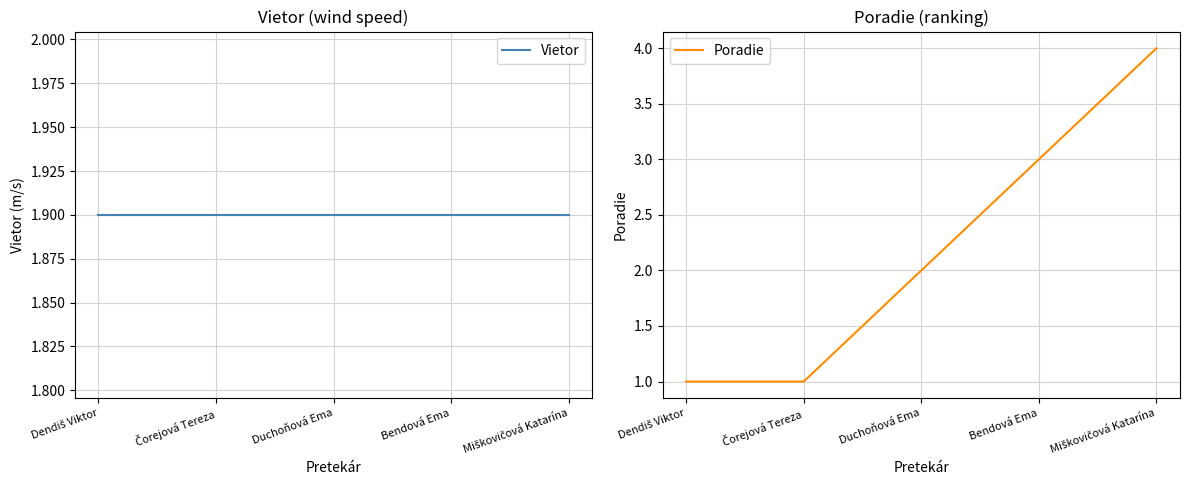

Is the value of Vietor at Čorejová Tereza greater than the value of Poradie at Dendiš Viktor?

Yes